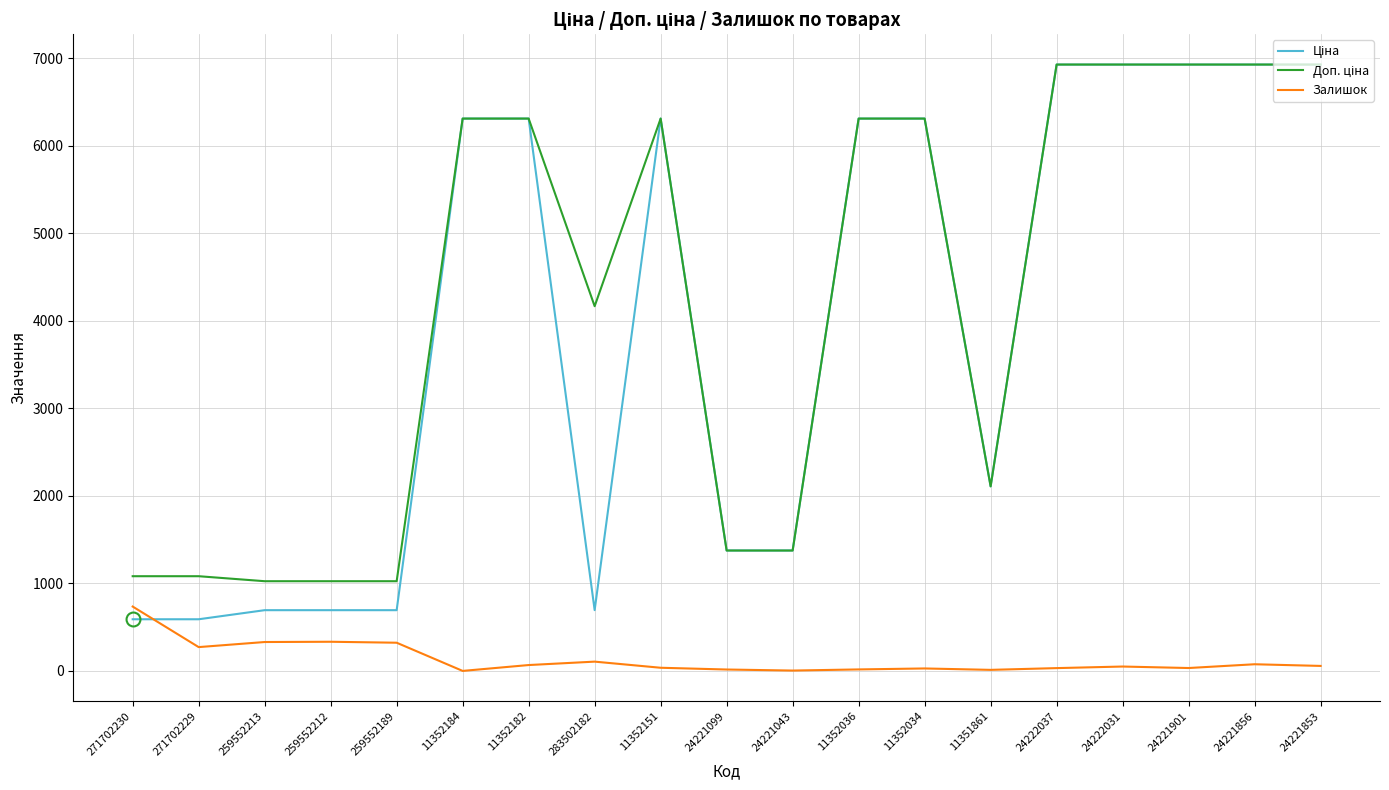

True or false: Залишок has a value of 333.0 at 259552212.

True